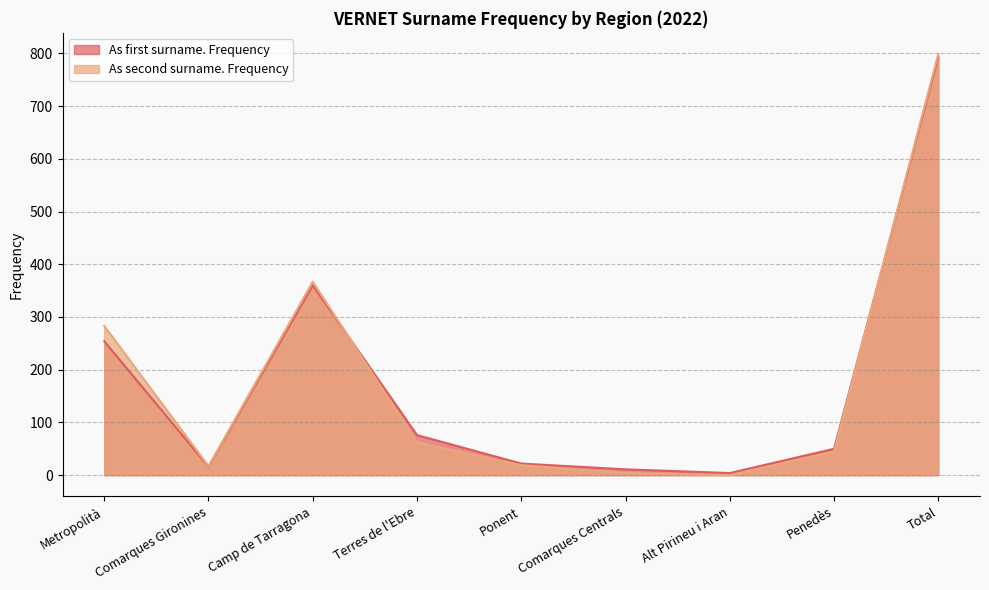

What is the label of the 2nd point from the right?

Penedès